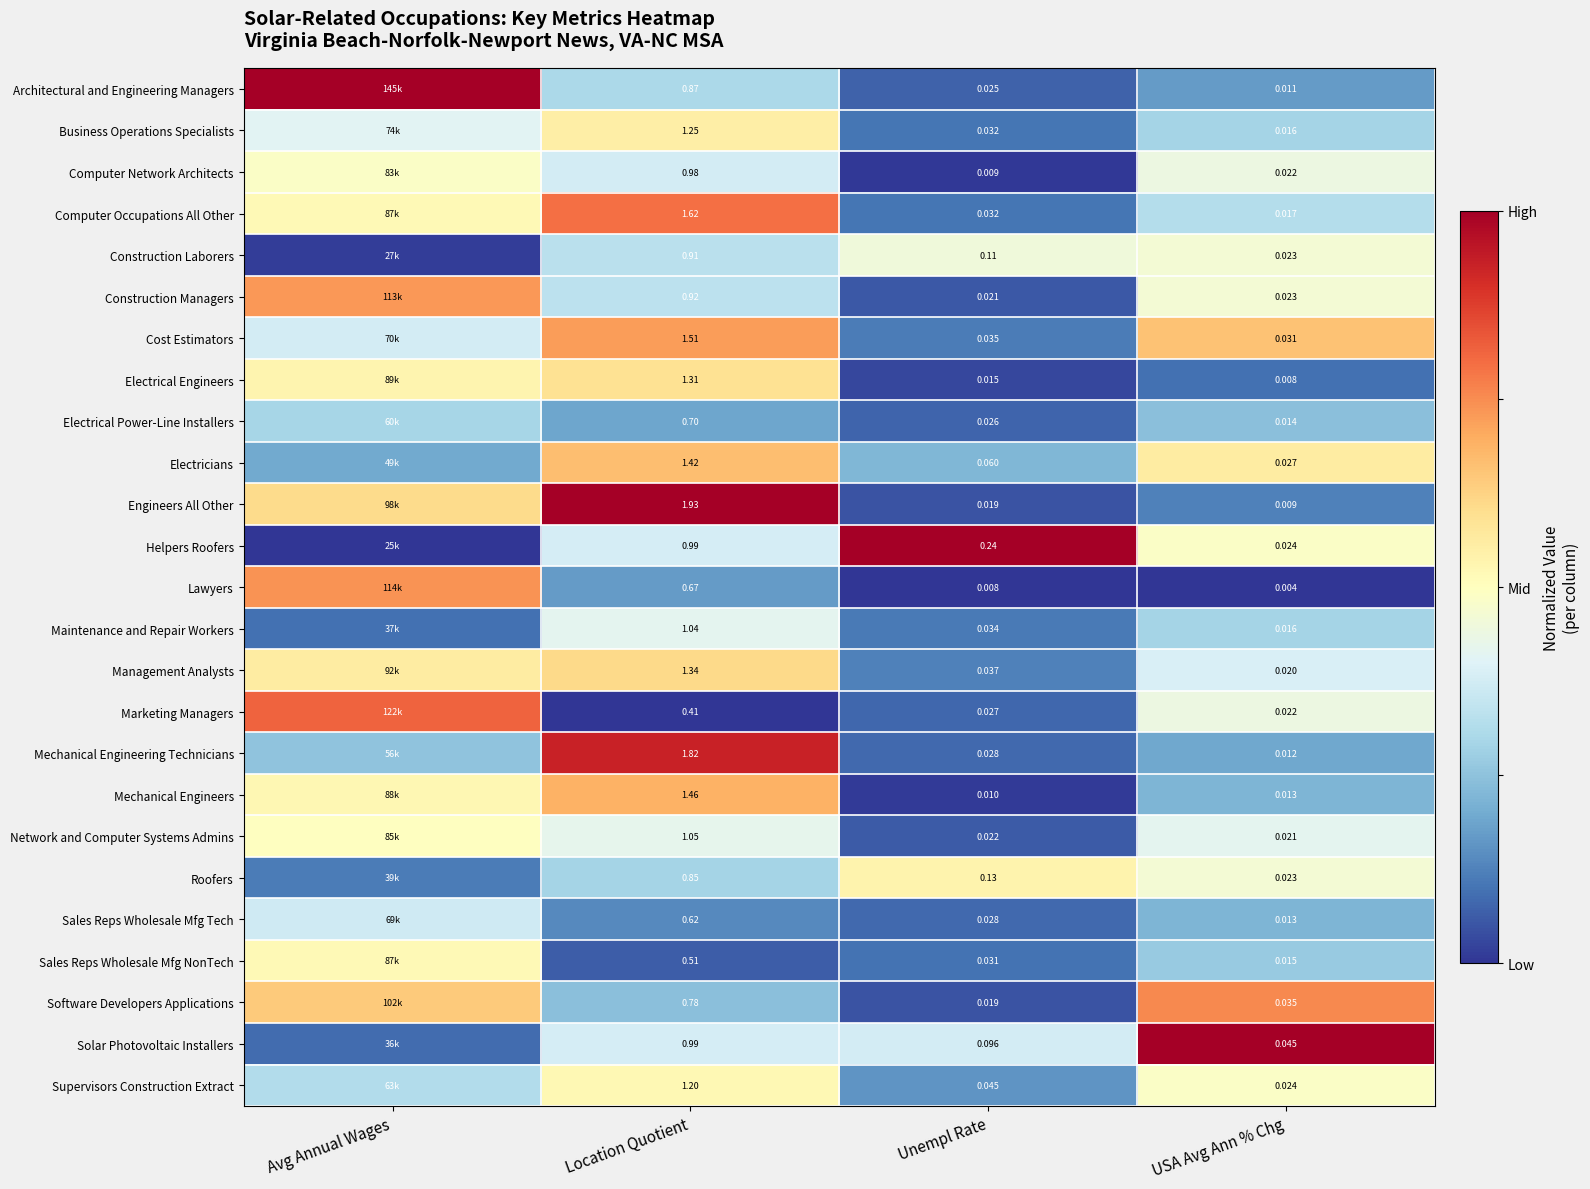

Between Location Quotient and USA Avg Ann % Chg, which is larger?

Location Quotient